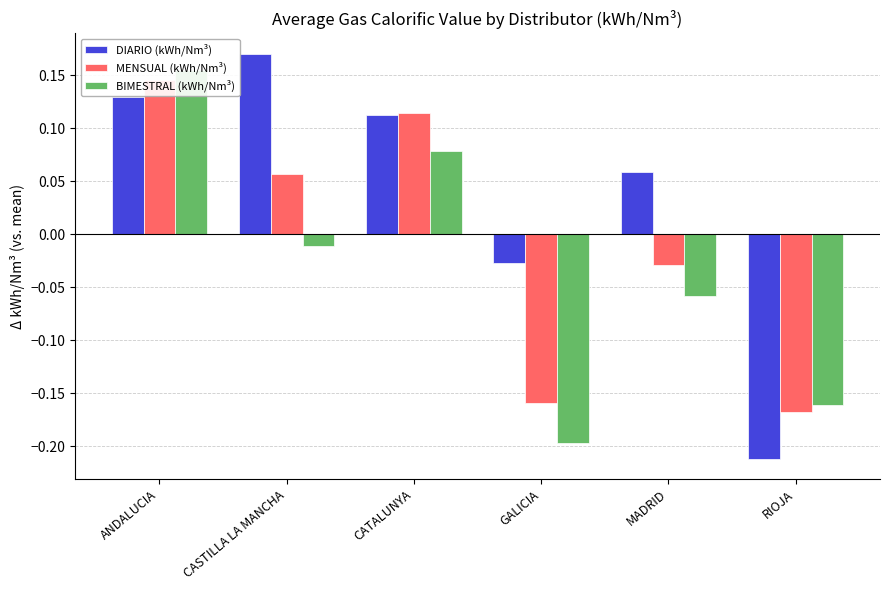

What is the sum of the DIARIO (kWh/Nm³) values at ANDALUCIA and RIOJA?

-0.1